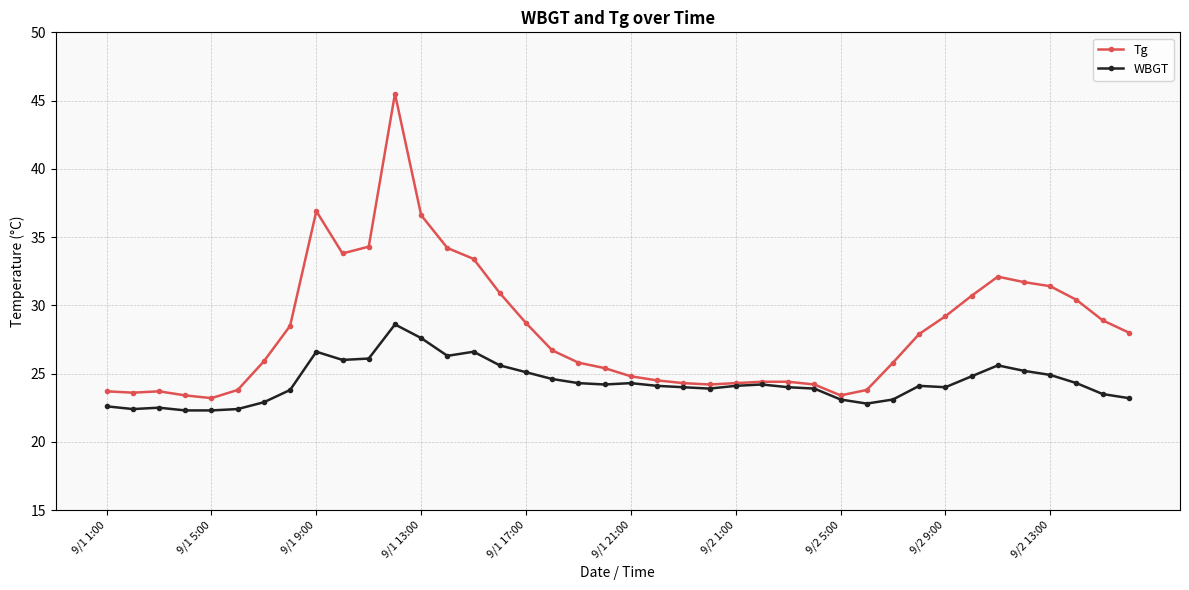

What are all the series names shown in the legend?

Tg, WBGT